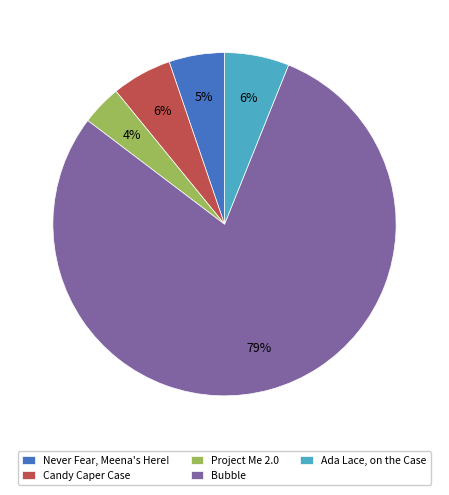

What percentage is the Ada Lace, on the Case slice, to the nearest percent?

6%